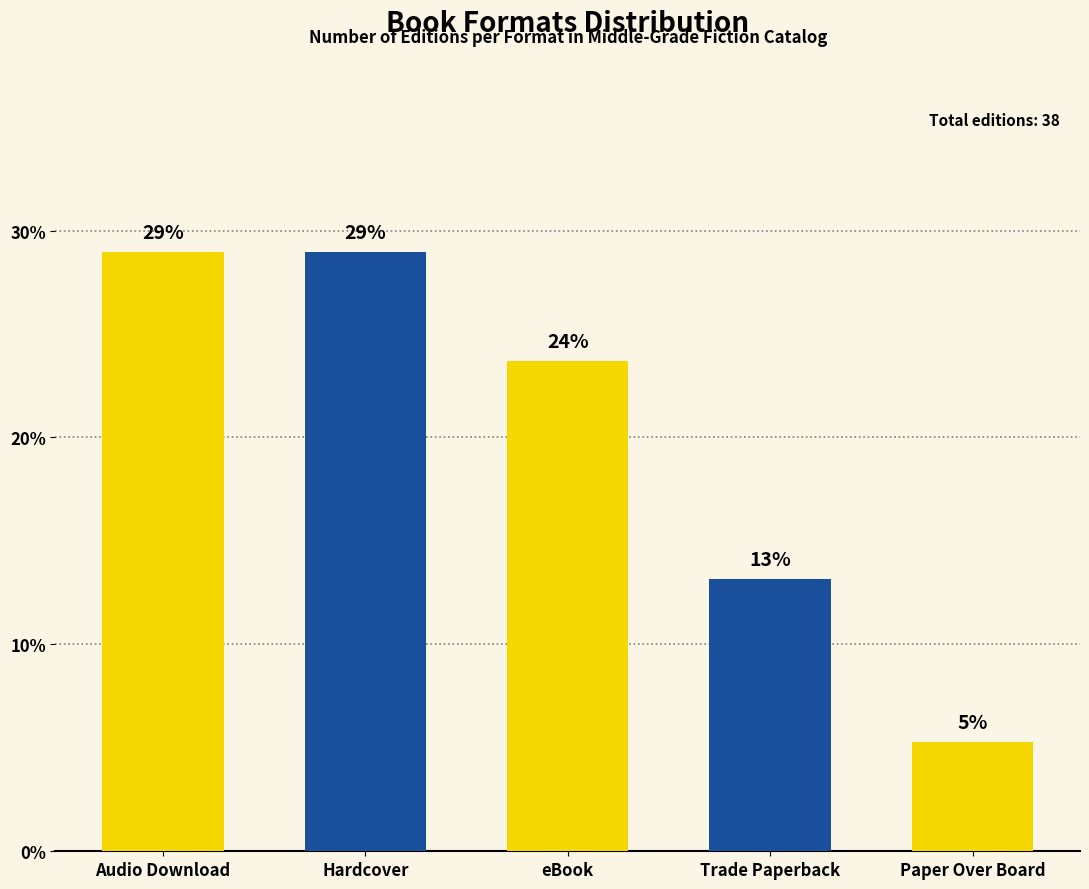

What is the ratio of the value at Hardcover to the value at Trade Paperback?

2.2